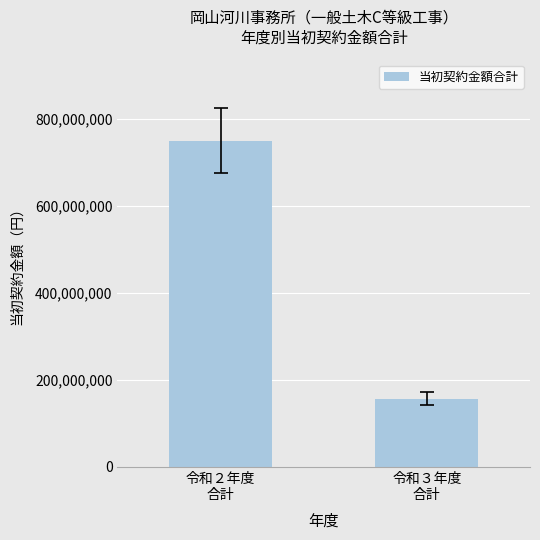

List the labels in order of value, largest first.

令和２年度
合計, 令和３年度
合計